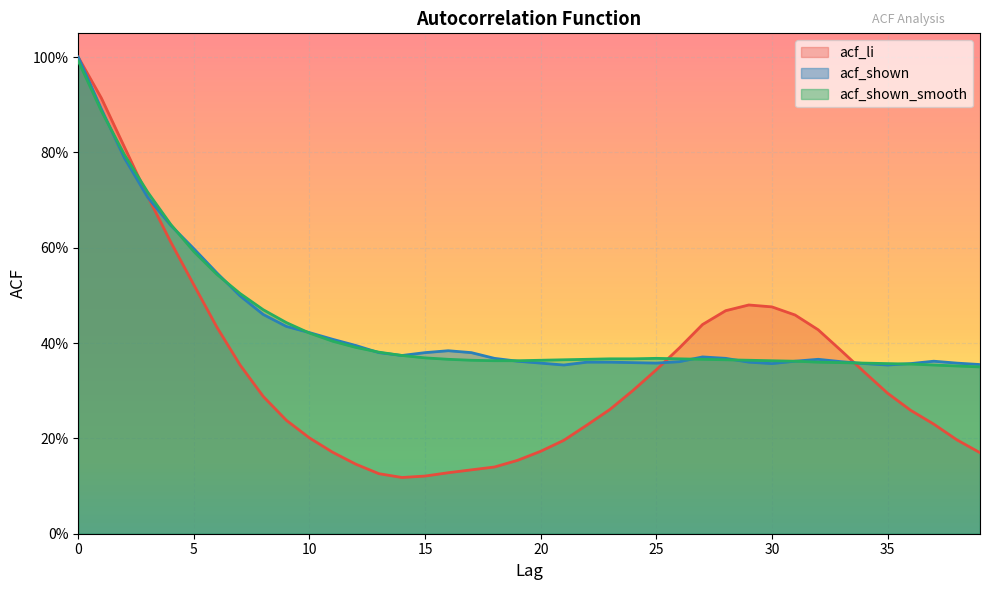

In acf_li, how many points are higher than both neighbors (excluding endpoints)?

1